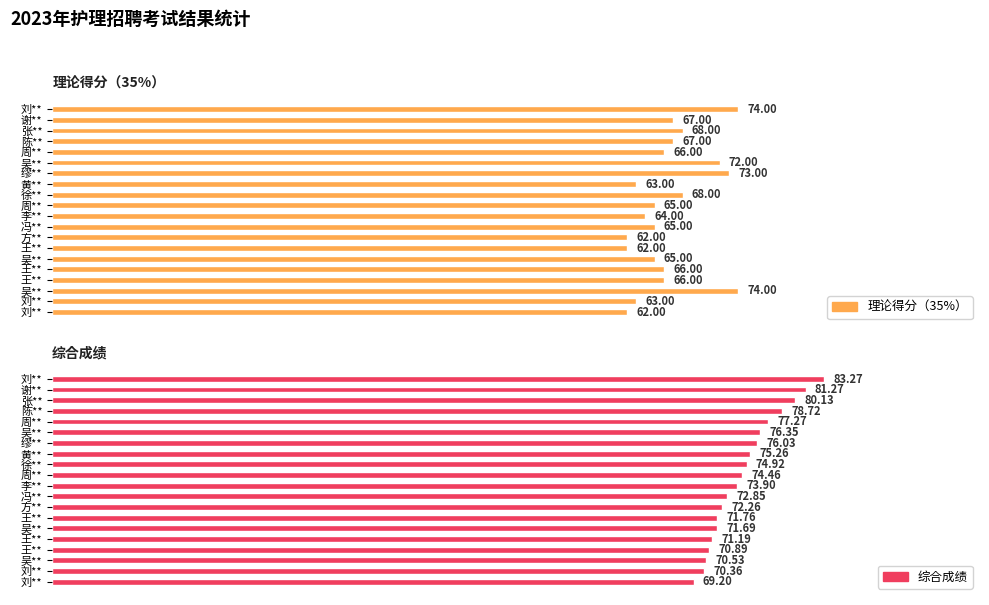

What is the difference between the 综合成绩 values at 吴** and 冯**?

2.3